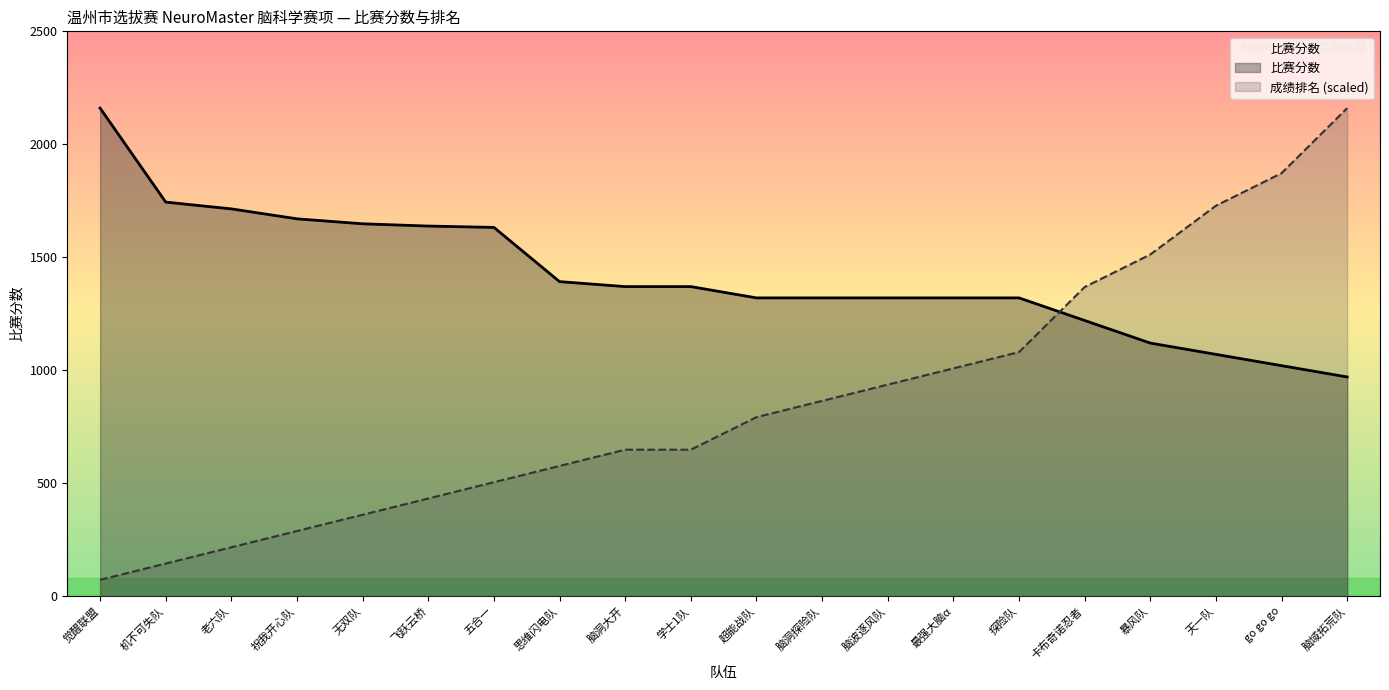

How many categories are shown in the chart?

20